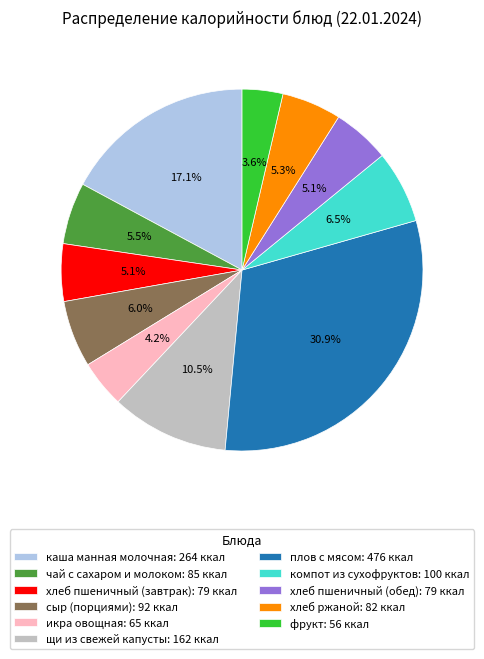

Between чай с сахаром и молоком and каша манная молочная, which is larger?

каша манная молочная